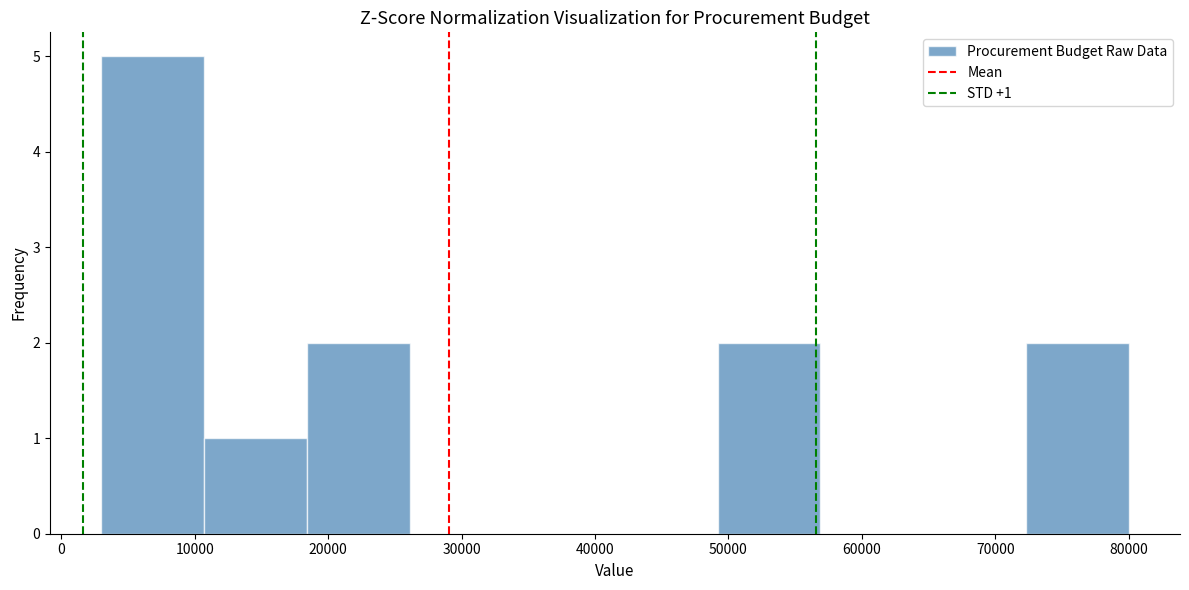

Over which range of the x-axis is the bar tallest?

3000 to 10700